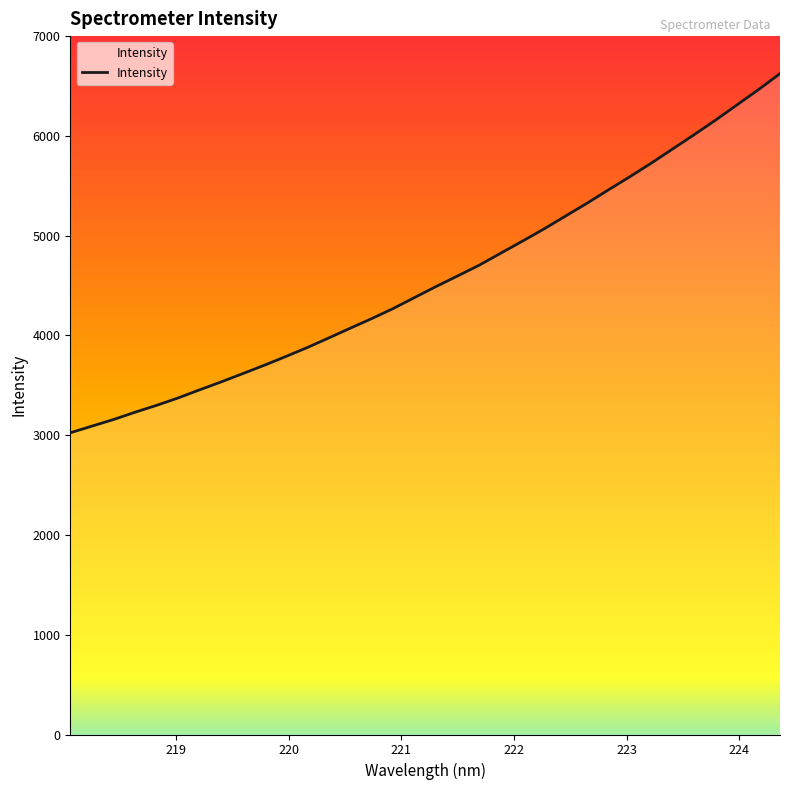

What is the minimum value shown in the chart?

3024.1